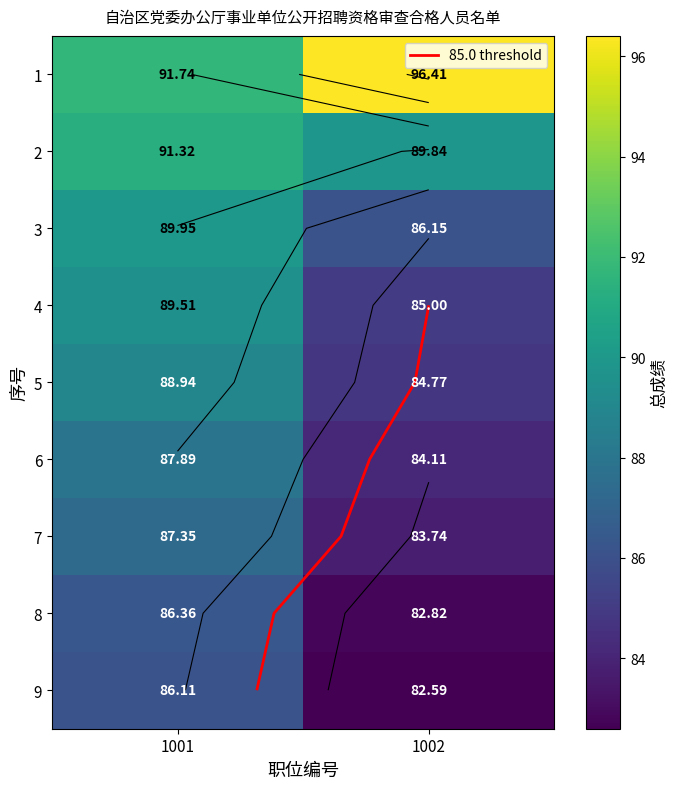

Which has a higher value, 1002 or 1001?

1002